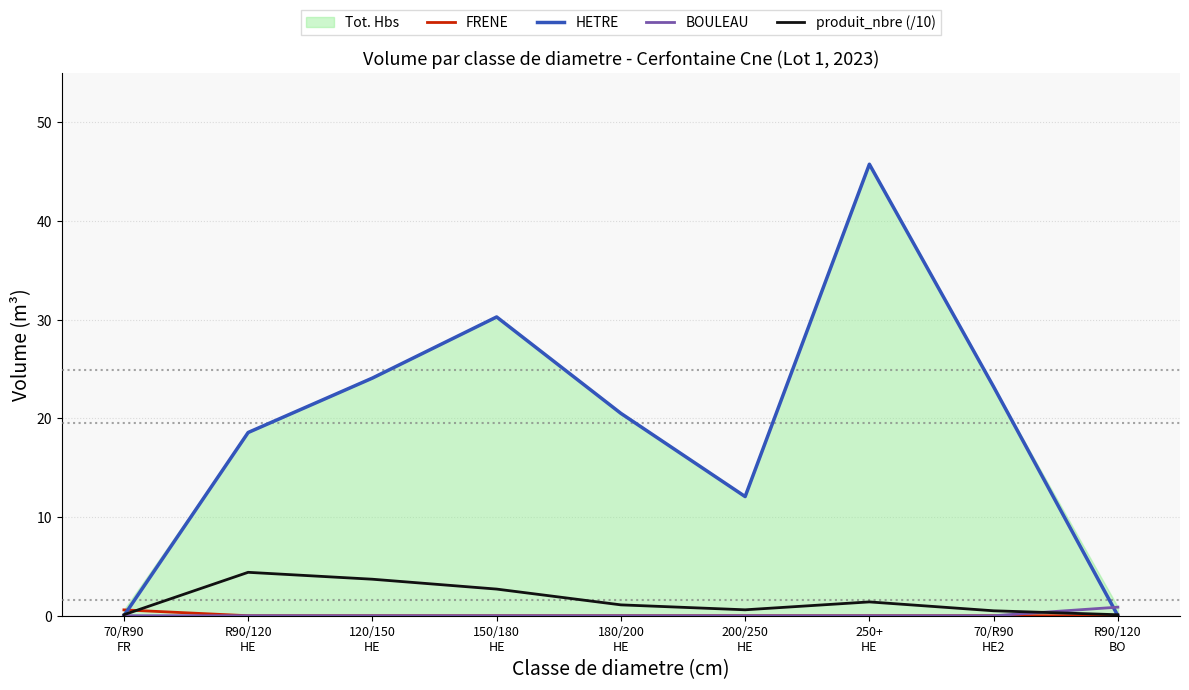

Which series has the largest total across all categories?

HETRE